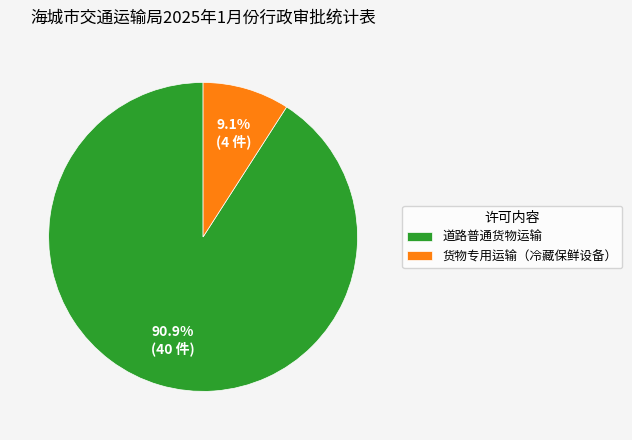

To the nearest percent, what portion does 货物专用运输（冷藏保鲜设备） represent?

9%